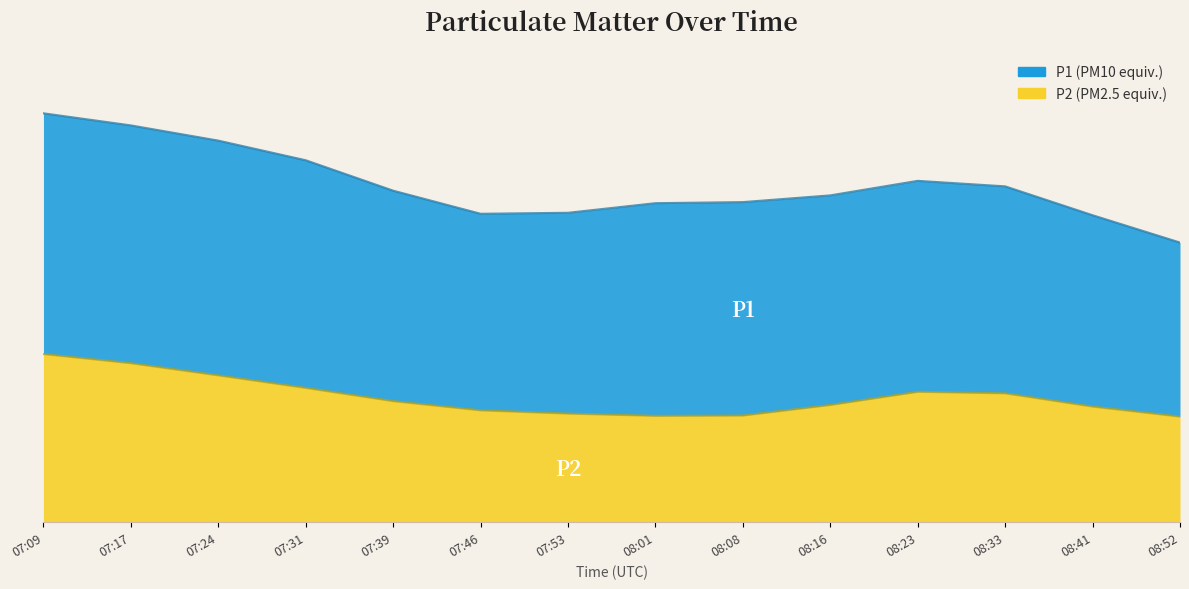

Which series has the widest spread of values?

P1